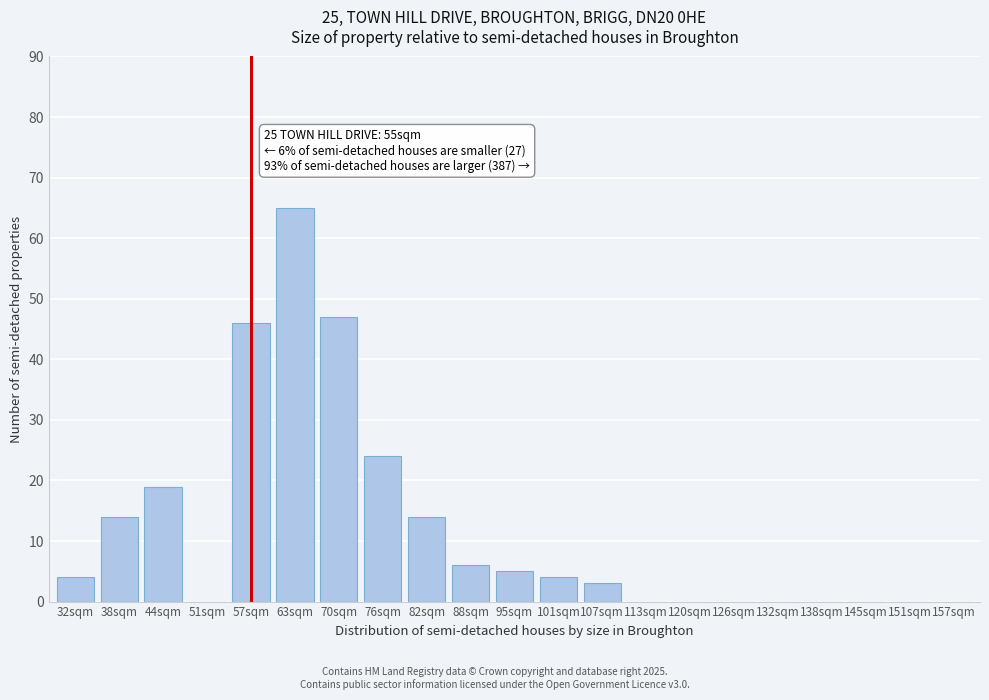

Reading left to right, list all the values displayed in this chart.

32sqm=4	38sqm=14	44sqm=19	51sqm=0	57sqm=46	63sqm=65	70sqm=47	76sqm=24	82sqm=14	88sqm=6	95sqm=5	101sqm=4	107sqm=3	113sqm=0	120sqm=0	126sqm=0	132sqm=0	138sqm=0	145sqm=0	151sqm=0	157sqm=0